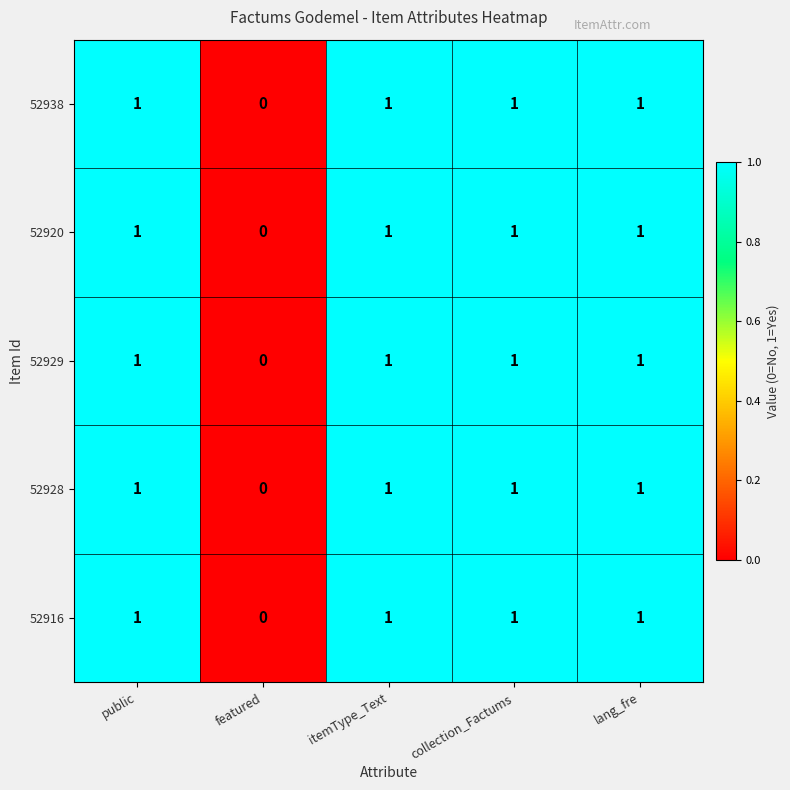

What is the total value across all series at collection_Factums?

5